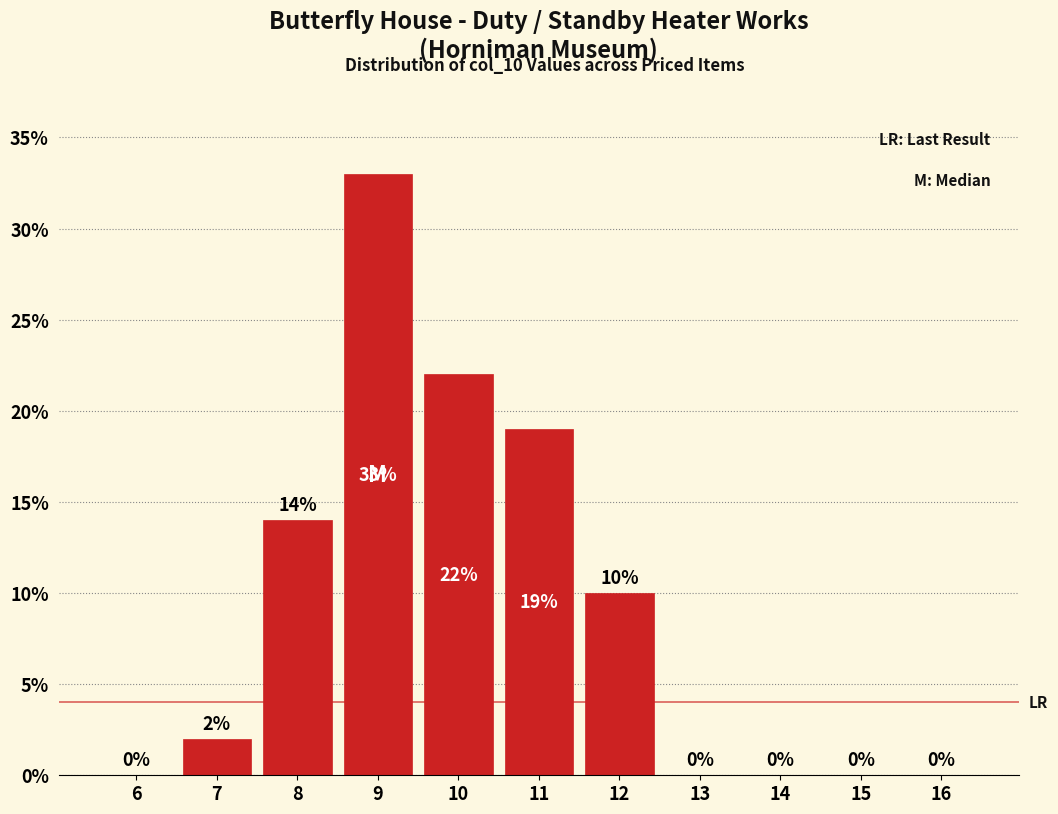

Reading left to right, list all the values displayed in this chart.

6=0	7=2	8=14	9=33	10=22	11=19	12=10	13=0	14=0	15=0	16=0